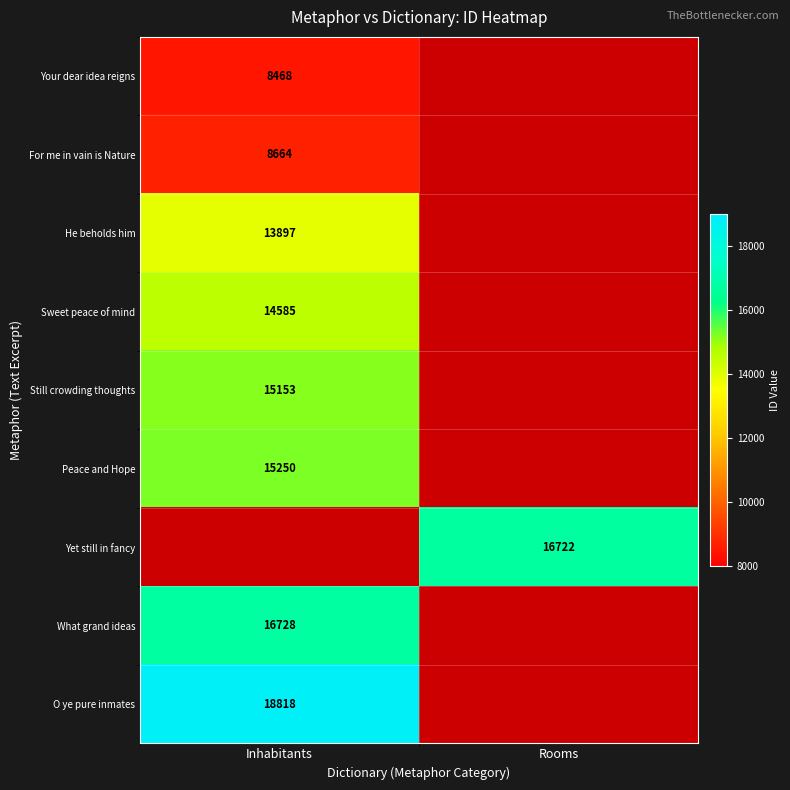

Between Rooms and Inhabitants, which is larger?

Inhabitants